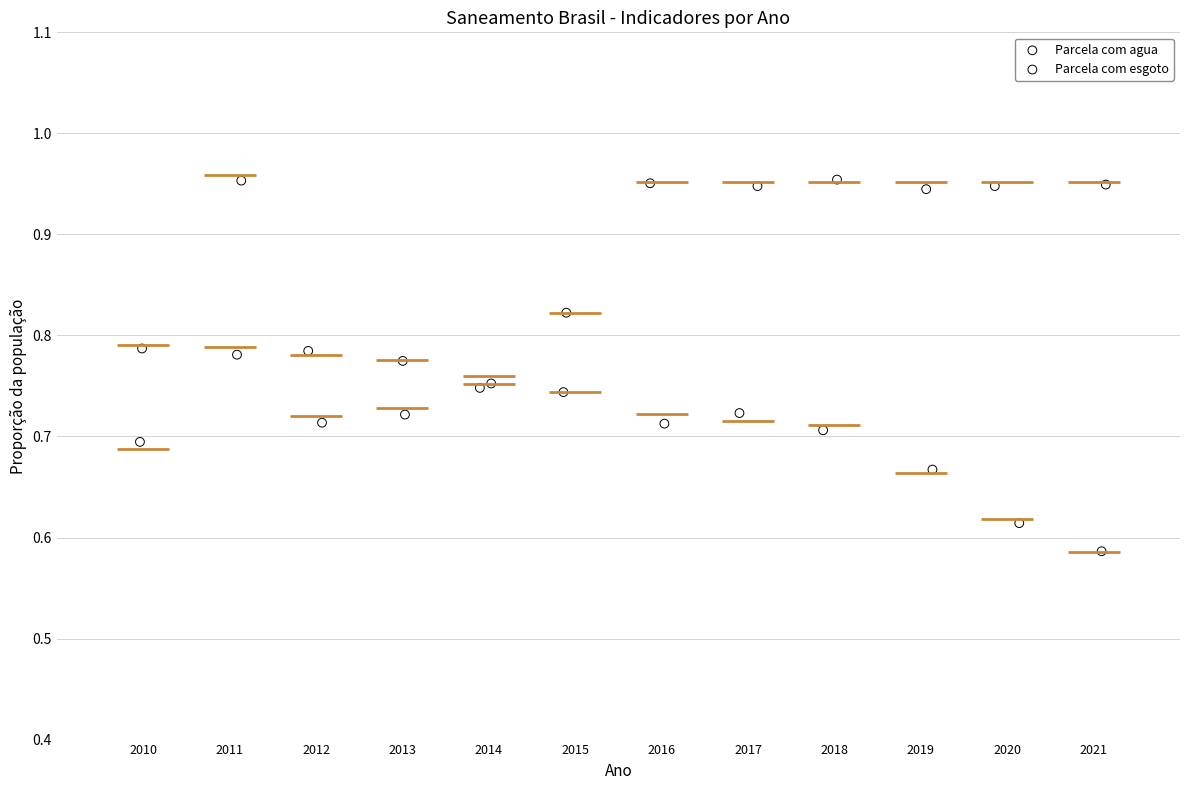

Which series reaches the maximum Y coordinate?

Parcela com agua